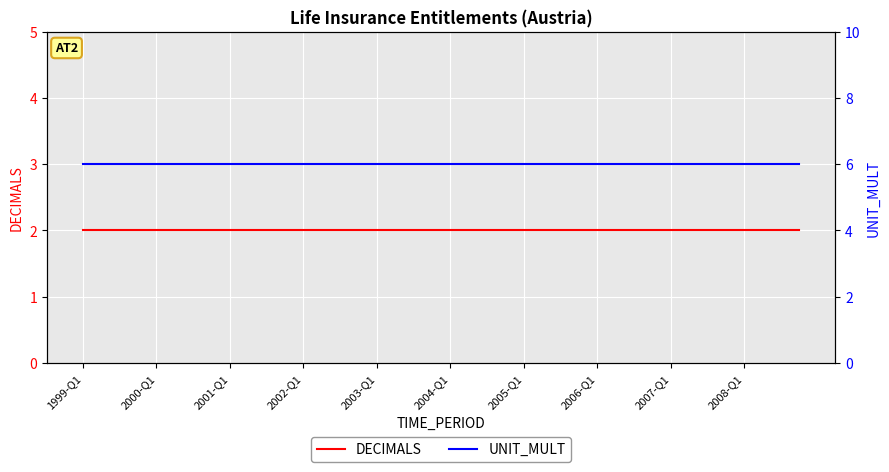

What is the total value across all series at 29?

8